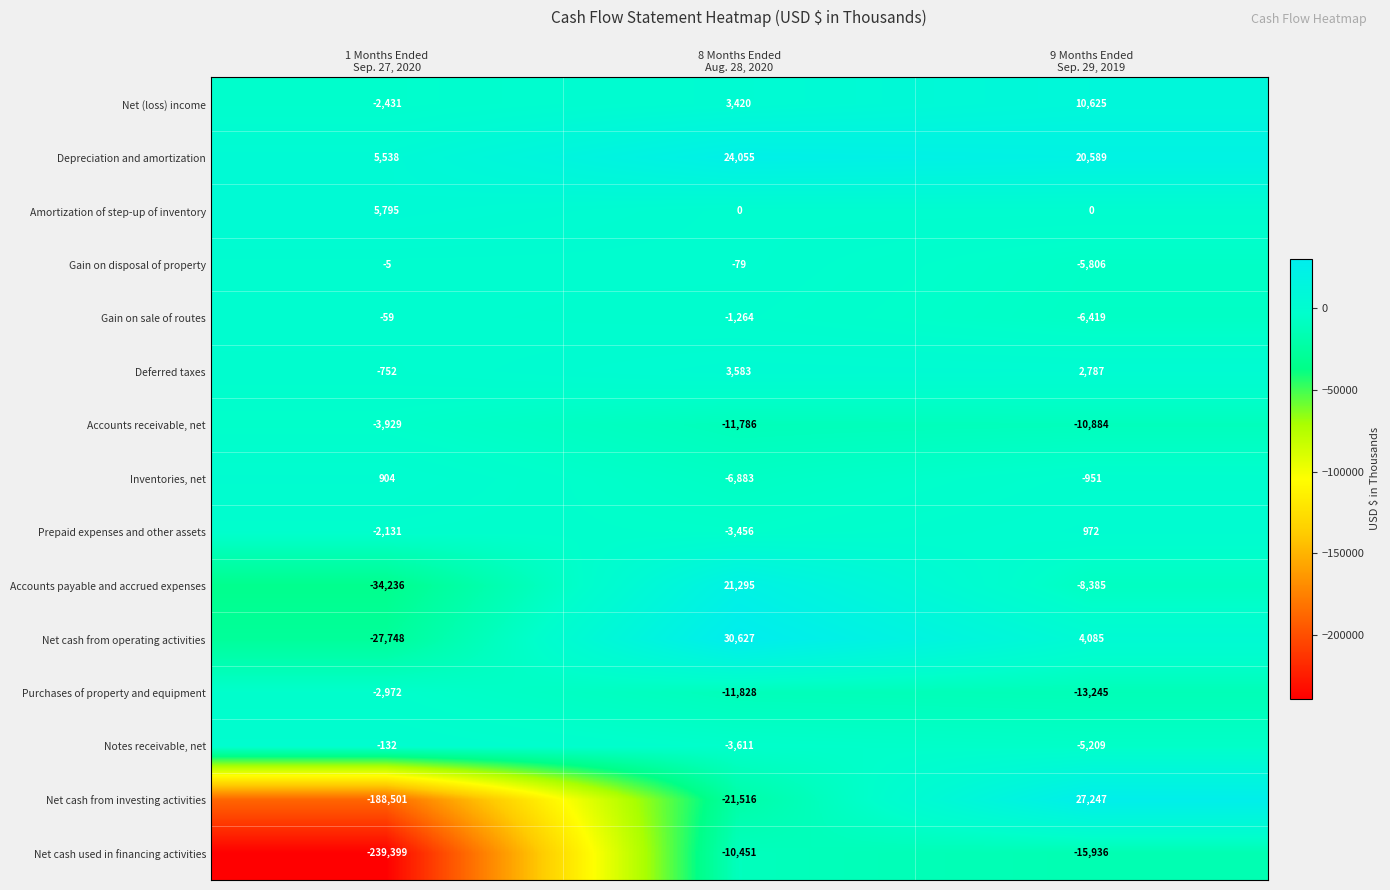

Which series has the largest total across all categories?

Depreciation and amortization